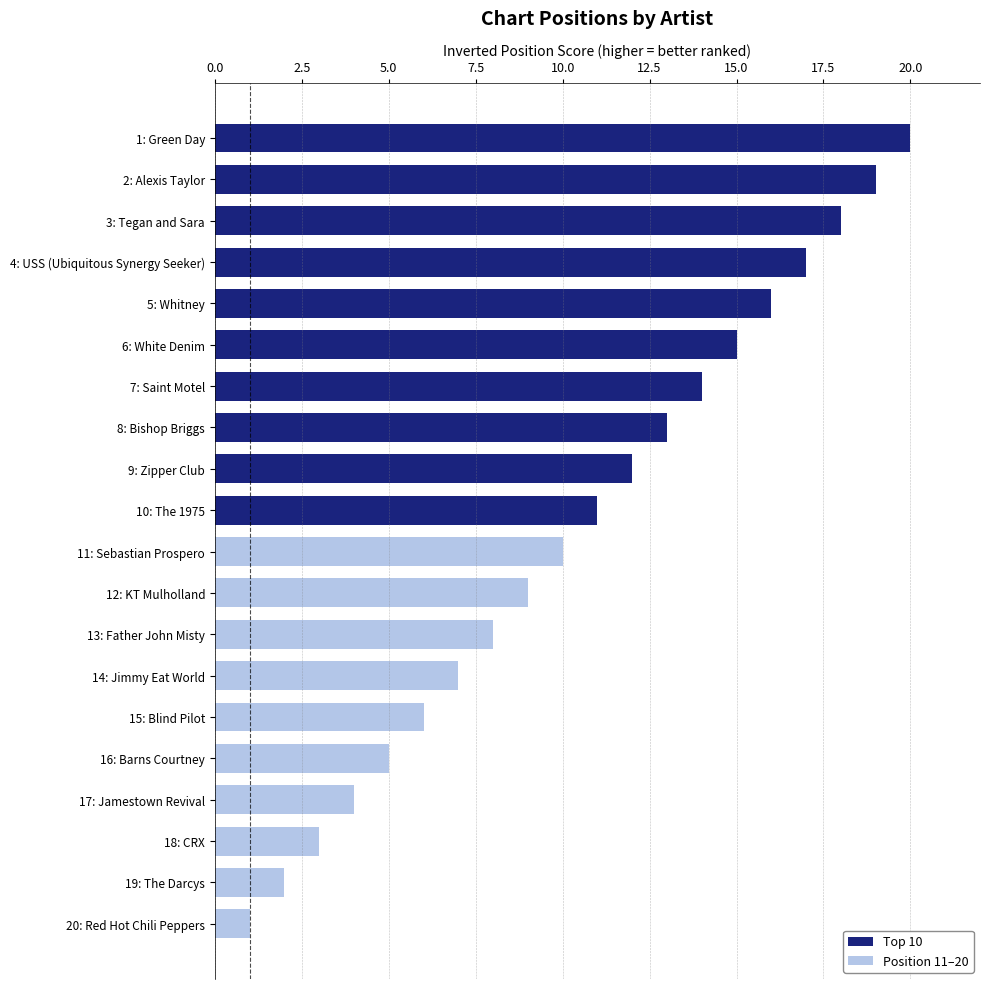

The value of Position 11–20 at 14: Jimmy Eat World is 7. True or false?

True